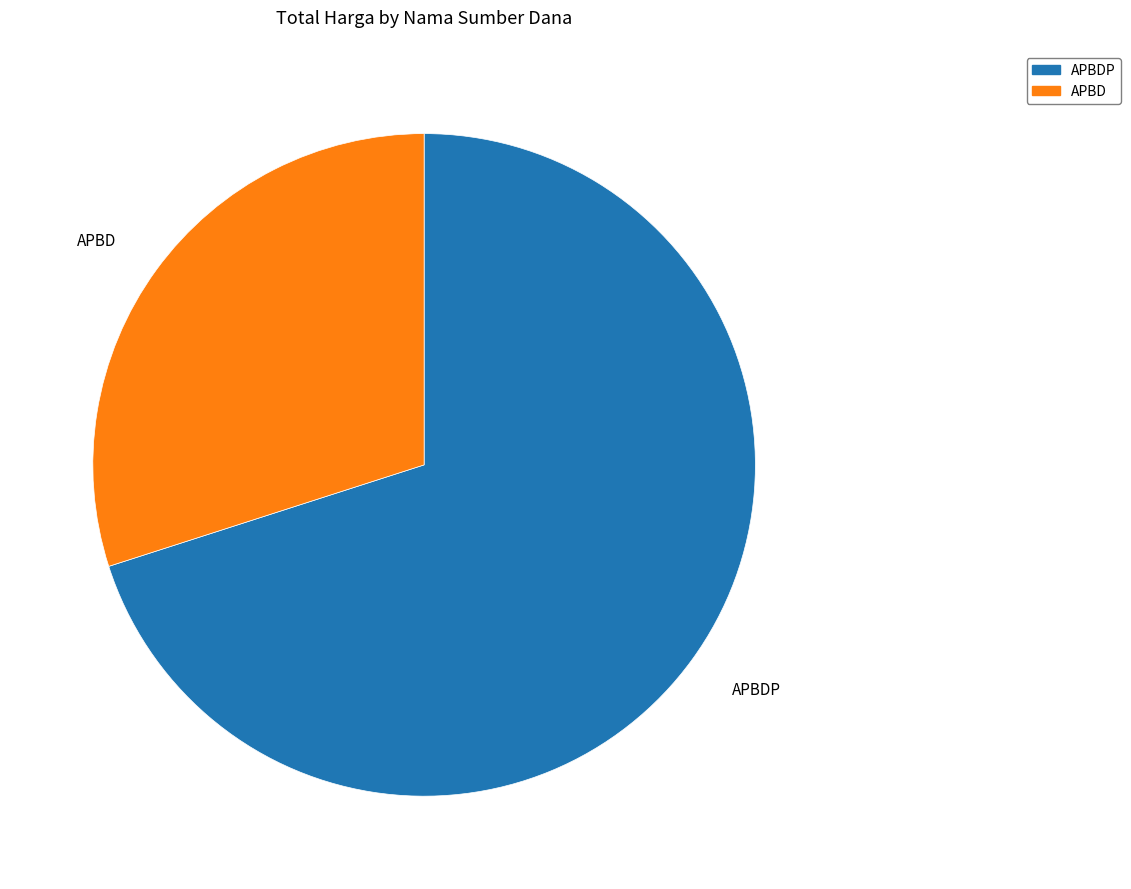

What is the ratio of the value at APBDP to the value at APBD?

2.3